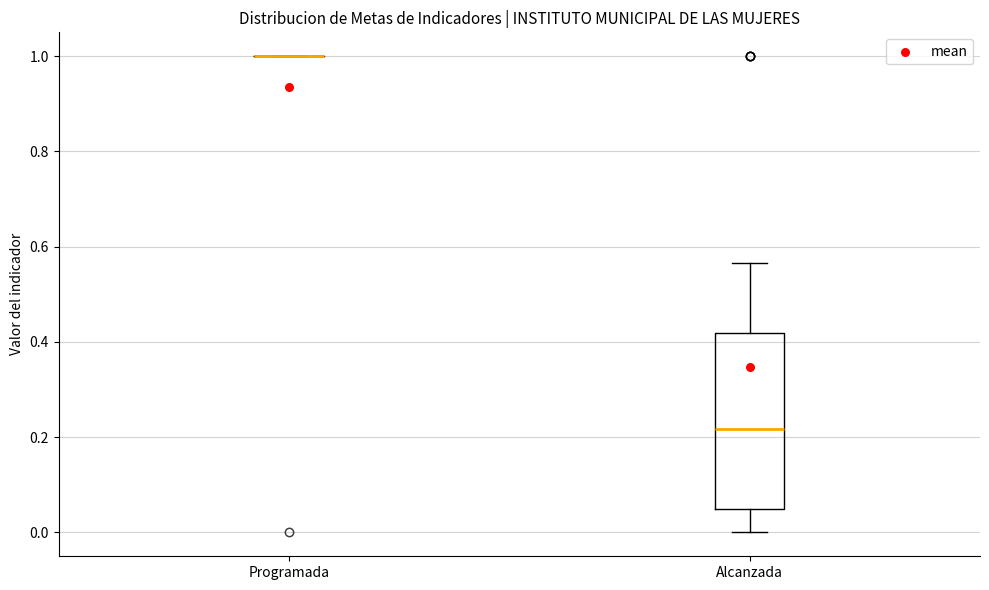

Reading left to right, read every box against the y-axis: the position of its median line, the range the box covers, and the ends of its whiskers. The values are not printed on the chart, so give them approximately, as read against the axis.

Programada: box collapsed to a line at 1.00, whiskers 1.00 to 1.00
Alcanzada: median 0.22, box 0.06 to 0.42, whiskers 0.00 to 0.56